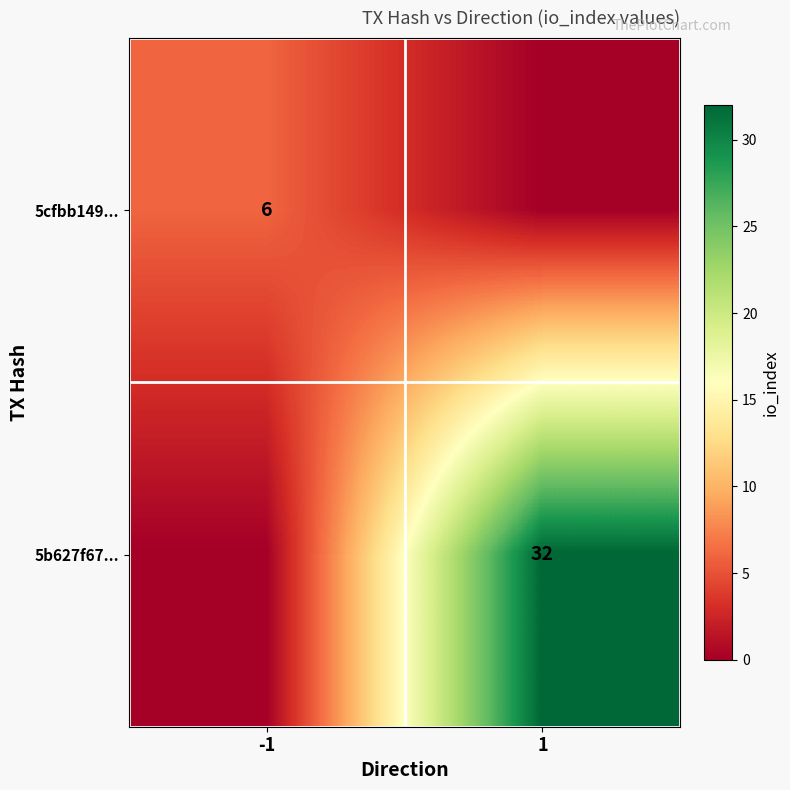

The 5b627f67... series shows 32 at 1. True or false?

True